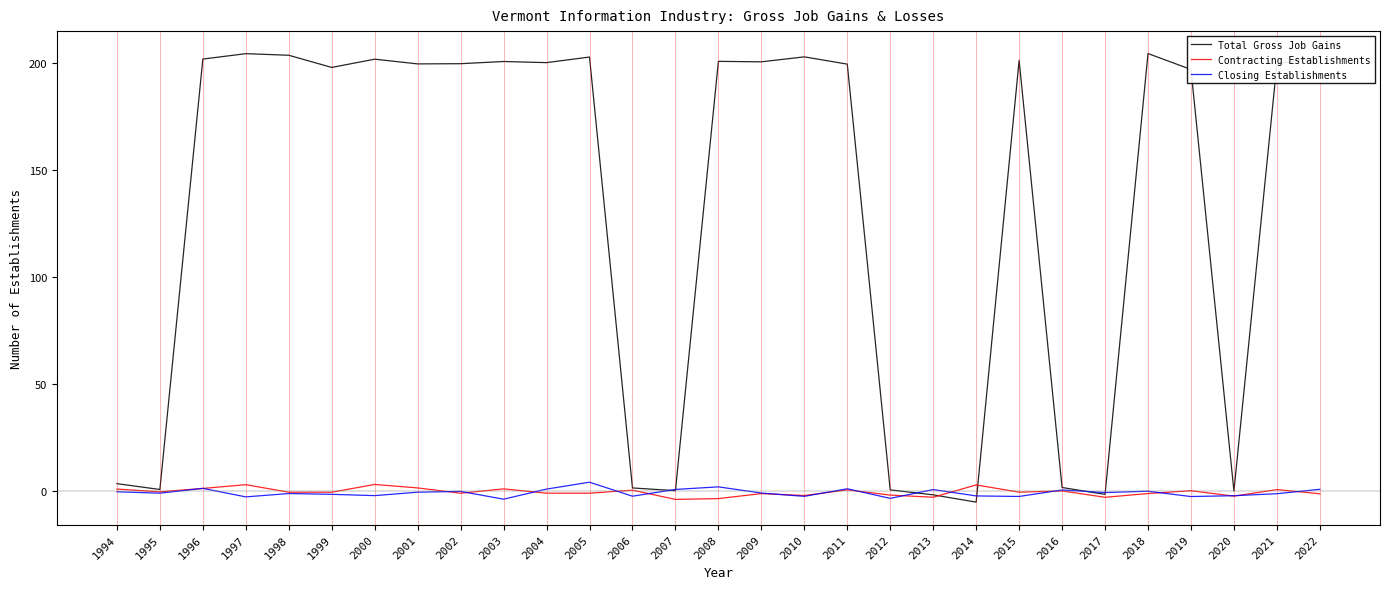

Which series ends up on top after the final intersection of Total Gross Job Gains and Contracting Establishments?

Total Gross Job Gains